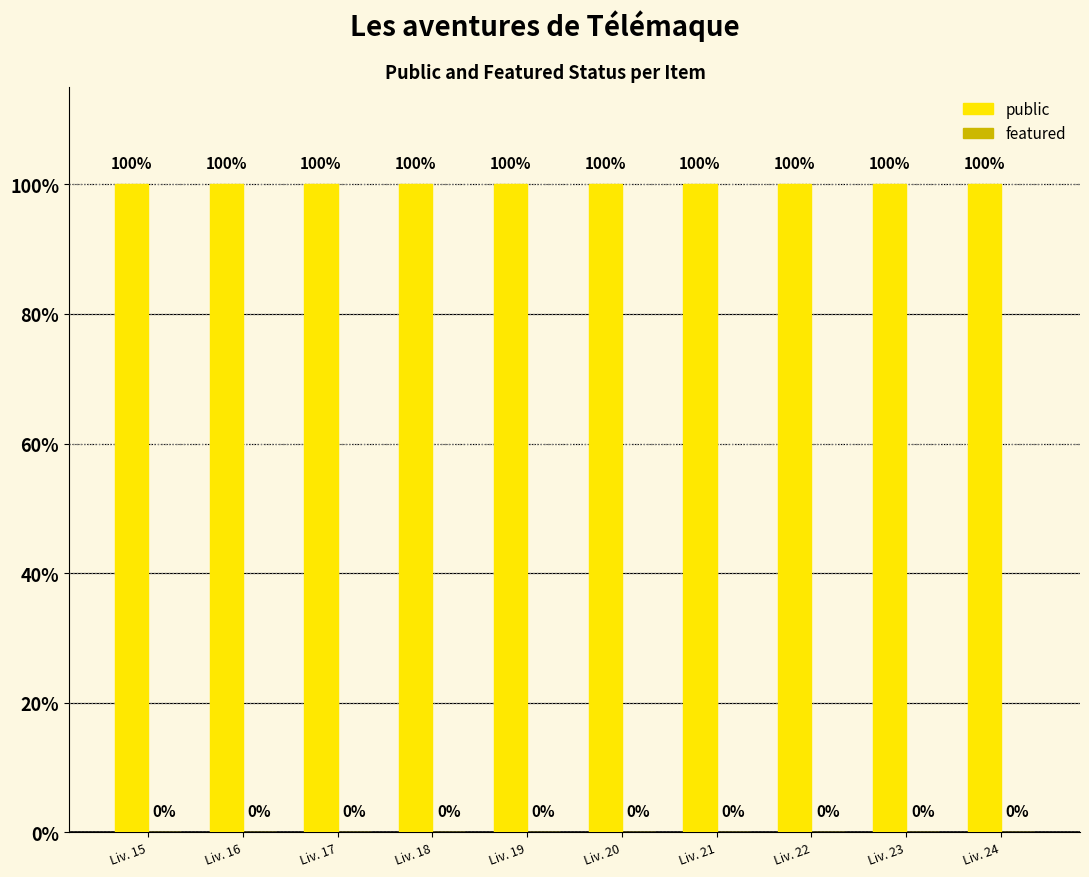

Are the bars horizontal?

No